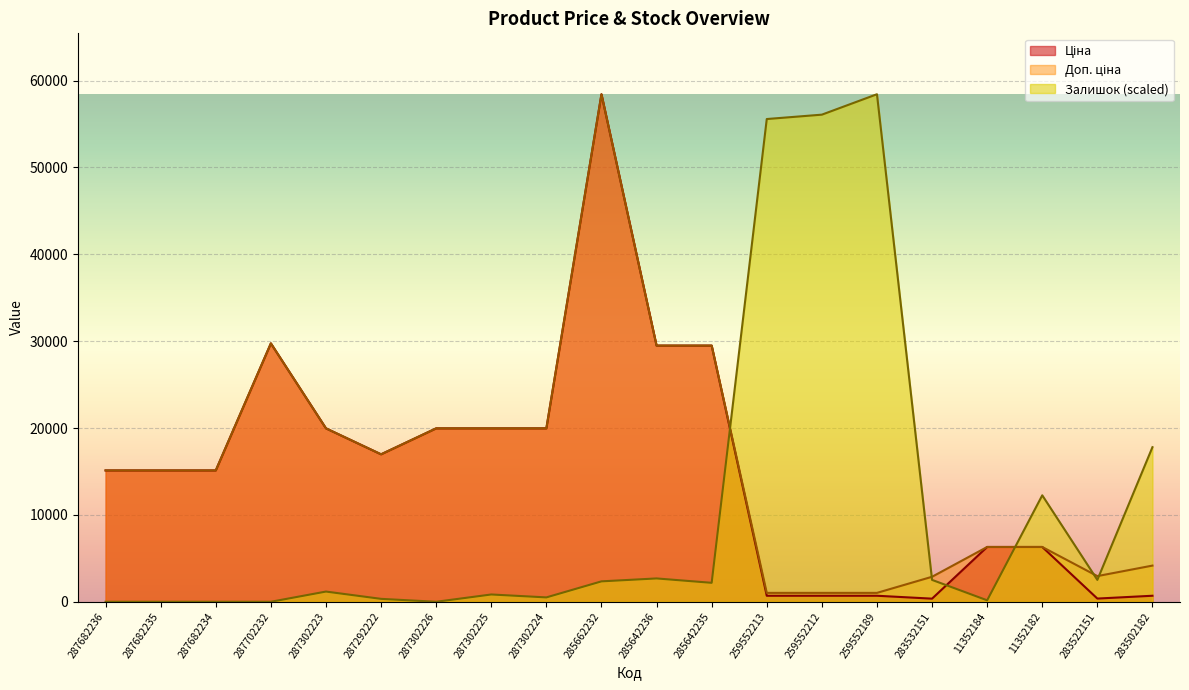

True or false: Залишок (scaled) has a value of 2686.3 at 285642236.

True